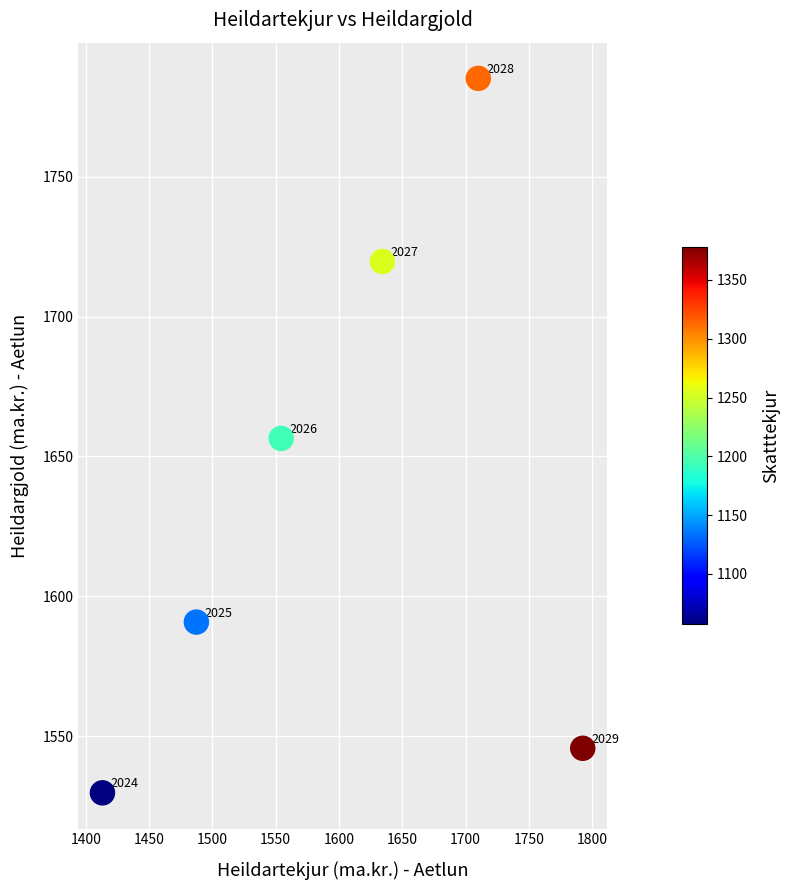

What is the range of Y values (max minus min)?

255.5